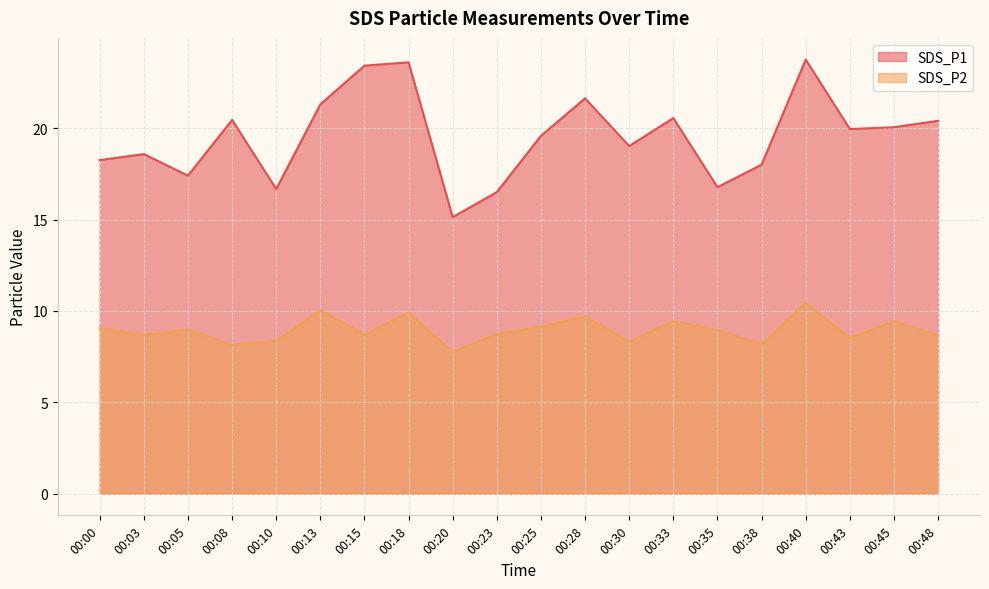

Is it true that SDS_P2 equals 2.6 at 00:00?

False